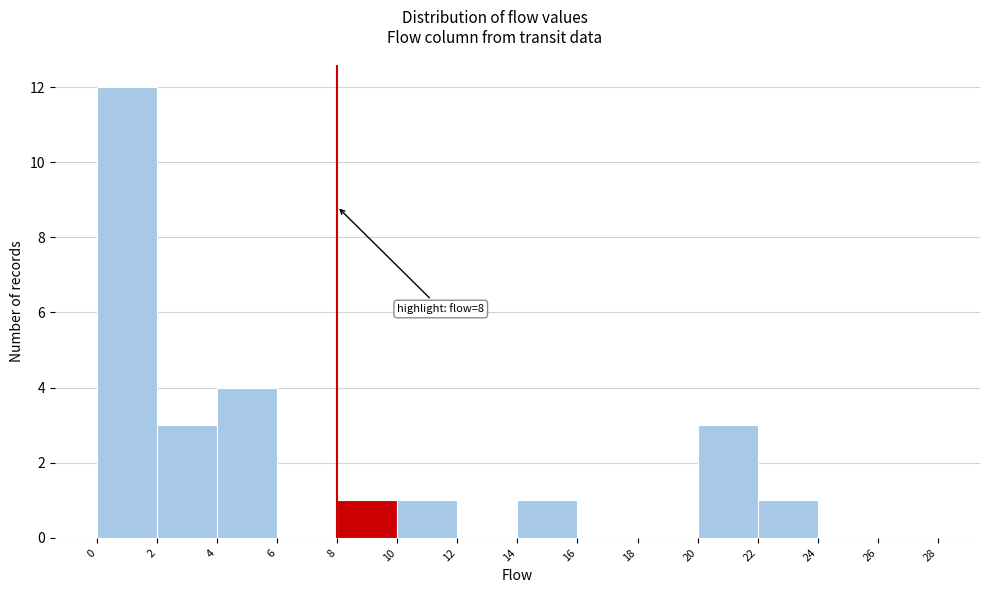

Over which range of the x-axis is the bar tallest?

0 to 2